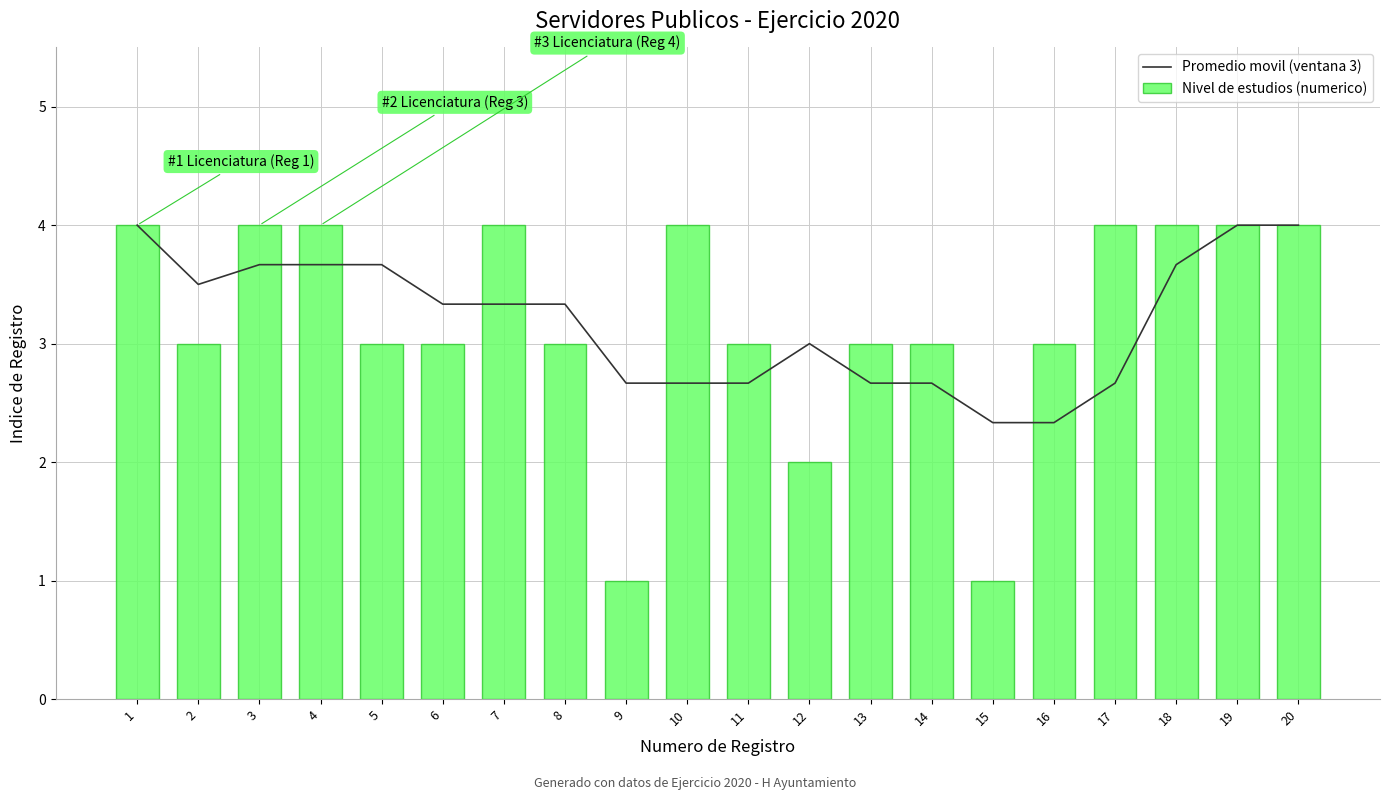

At how many categories does at least one series exceed 2?

20